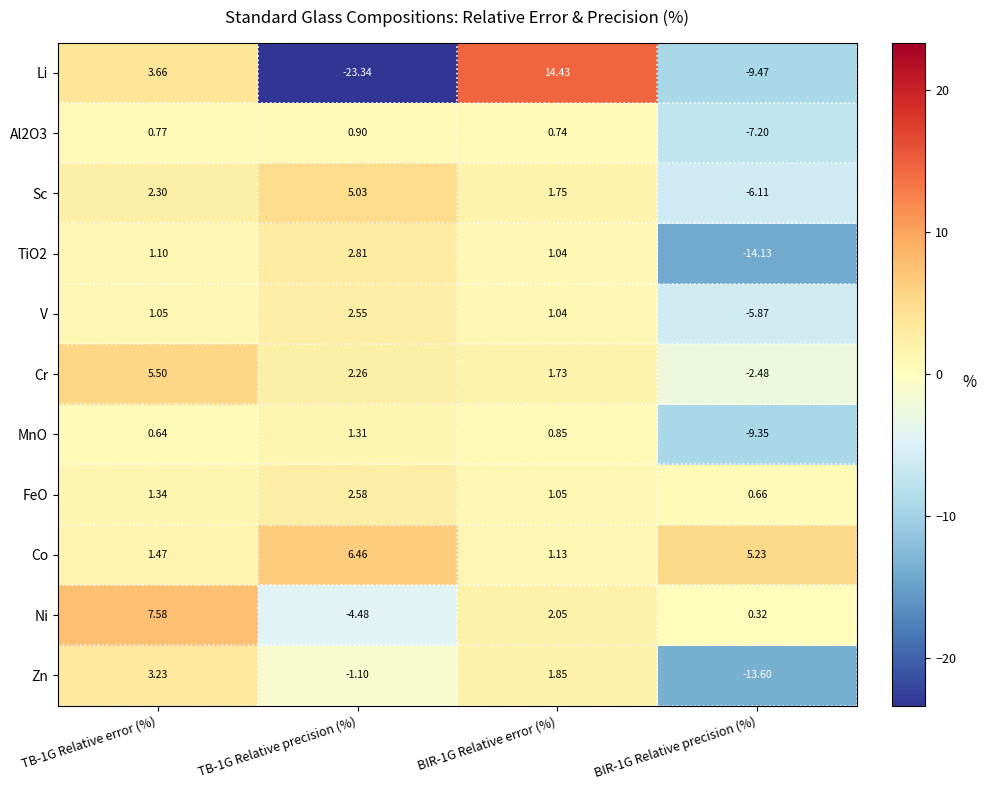

Between TB-1G Relative error (%) and TB-1G Relative precision (%), which series saw the biggest shift?

Li